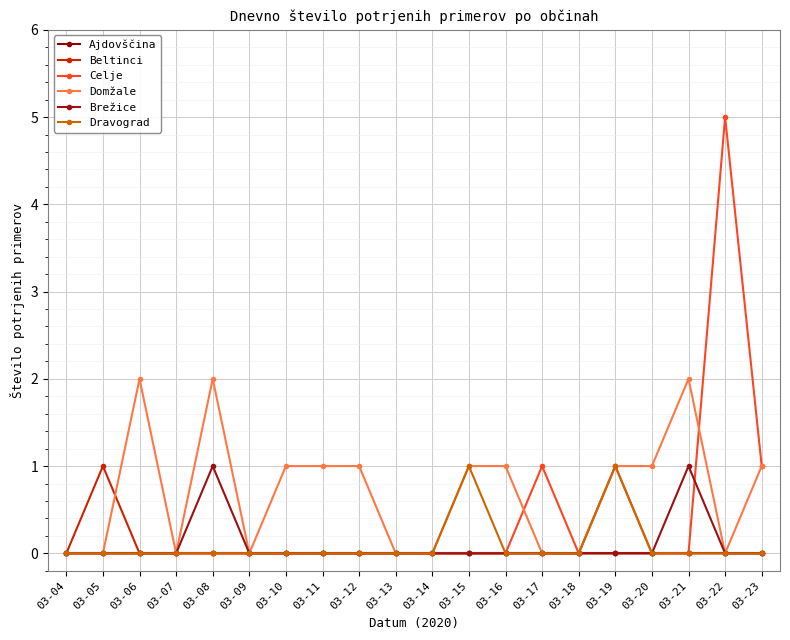

Count the number of categories in the chart.

20